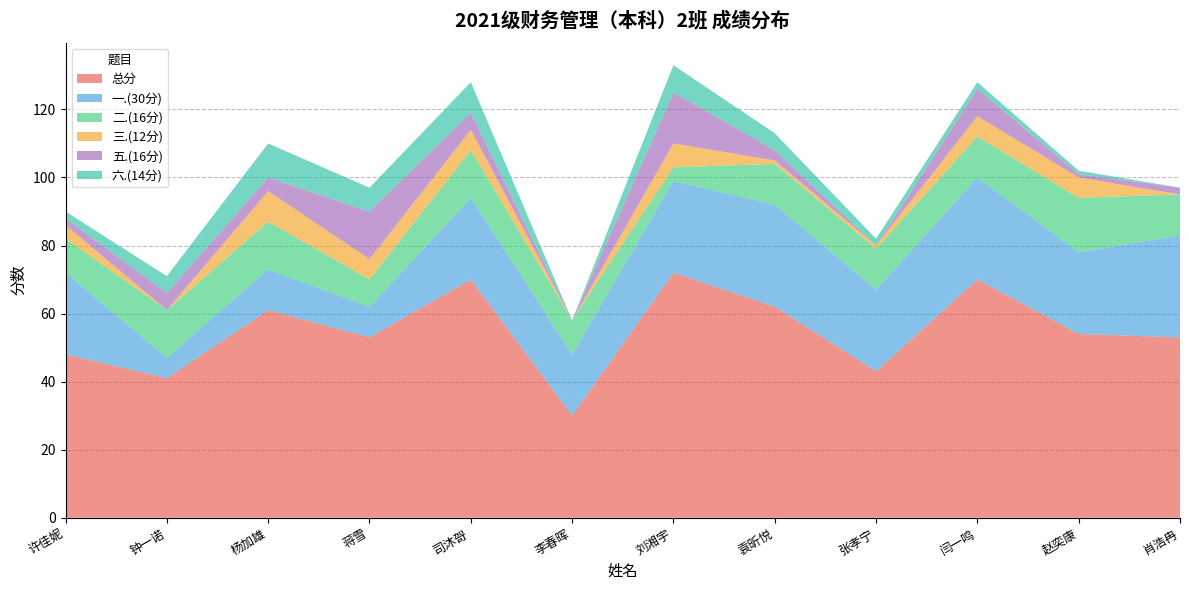

Reading left to right, list all the values displayed in this chart.

总分: 48	41	61	53	70	30	72	62	43	70	54	53
一.(30分): 24	6	12	9	24	18	27	30	24	30	24	30
二.(16分): 10	14	14	8	14	10	4	12	12	12	16	12
三.(12分): 4	0	9	6	6	0	7	1	1	6	6	0
五.(16分): 2	5	4	14	5	0	15	3	0	8	1	2
六.(14分): 2	5	10	7	9	0	8	5	2	2	1	0